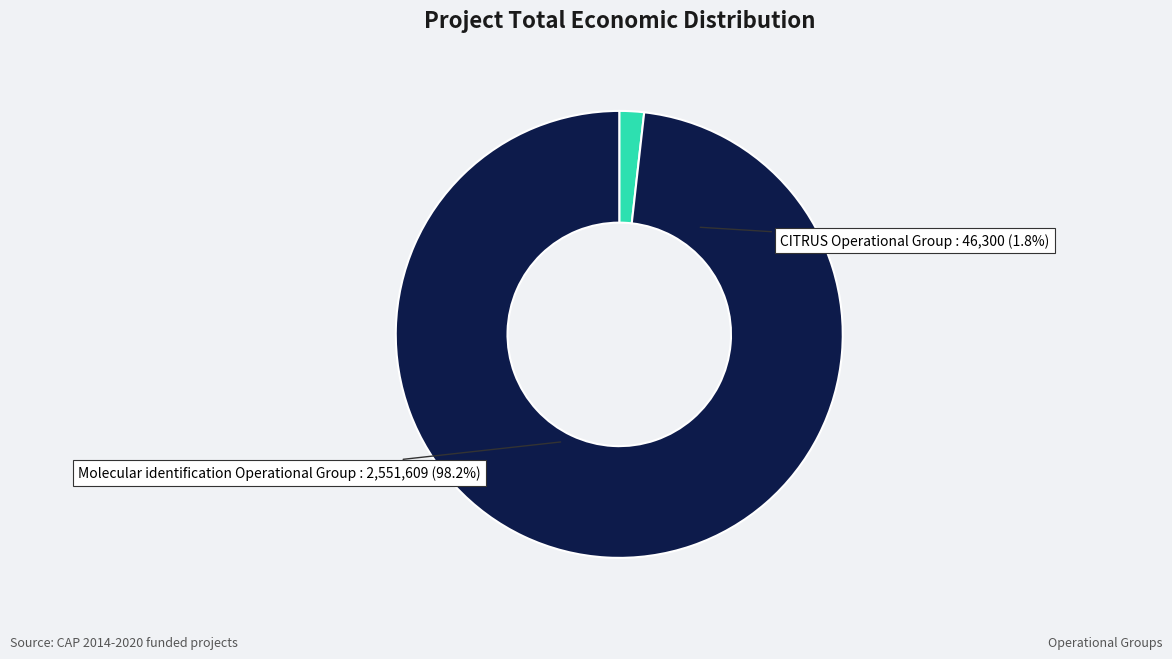

Rank the categories by value from highest to lowest.

Molecular identification Operational Group, CITRUS Operational Group